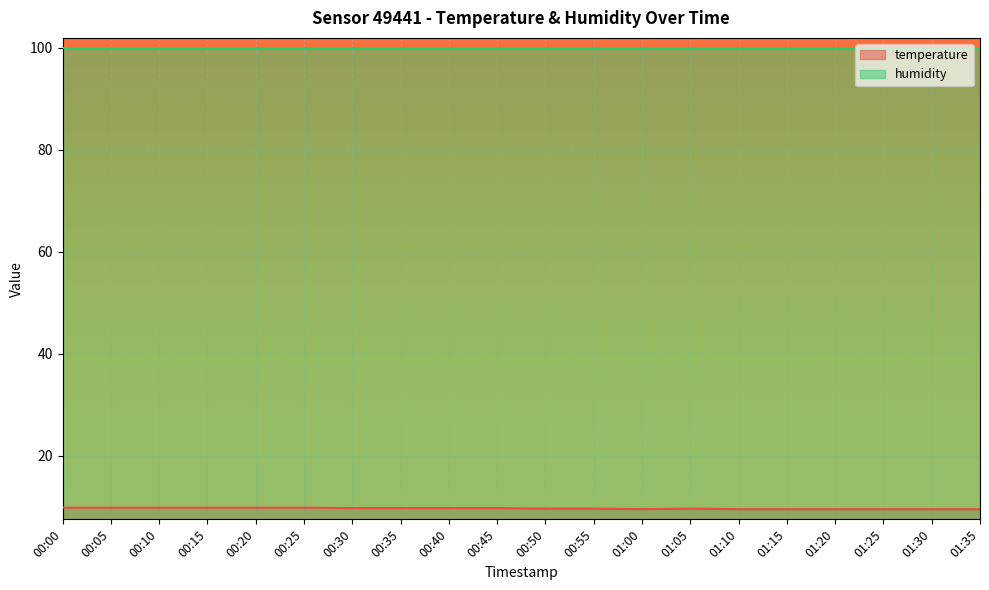

How many lines are shown in the chart?

2